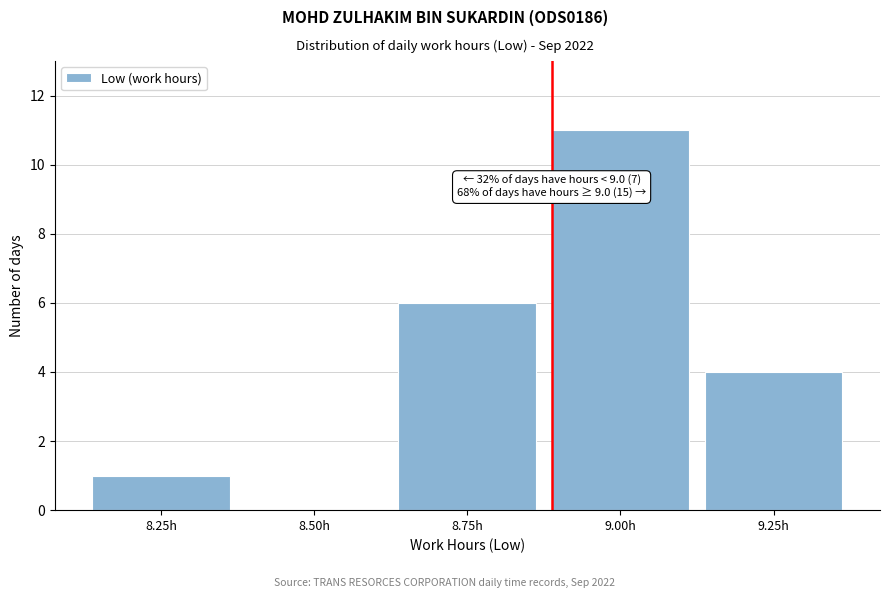

Reading left to right, what are all the values shown in this chart?

8.25h=1	8.50h=0	8.75h=6	9.00h=11	9.25h=4